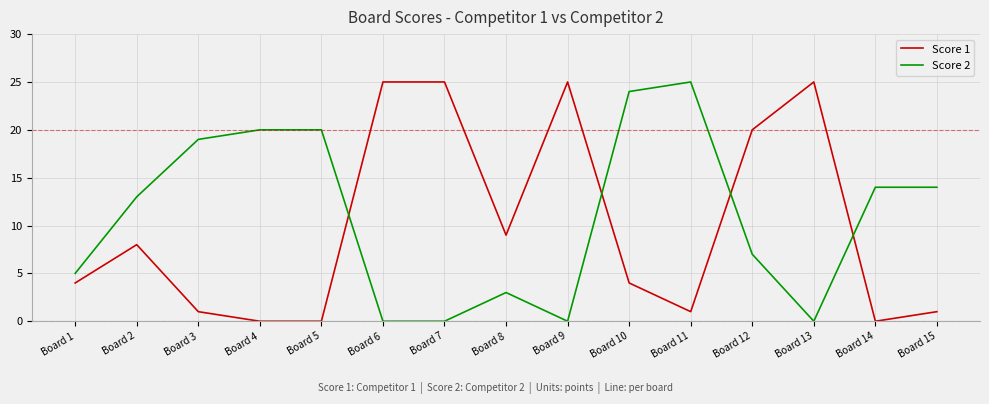

How many intersections are there between Score 1 and Score 2?

4